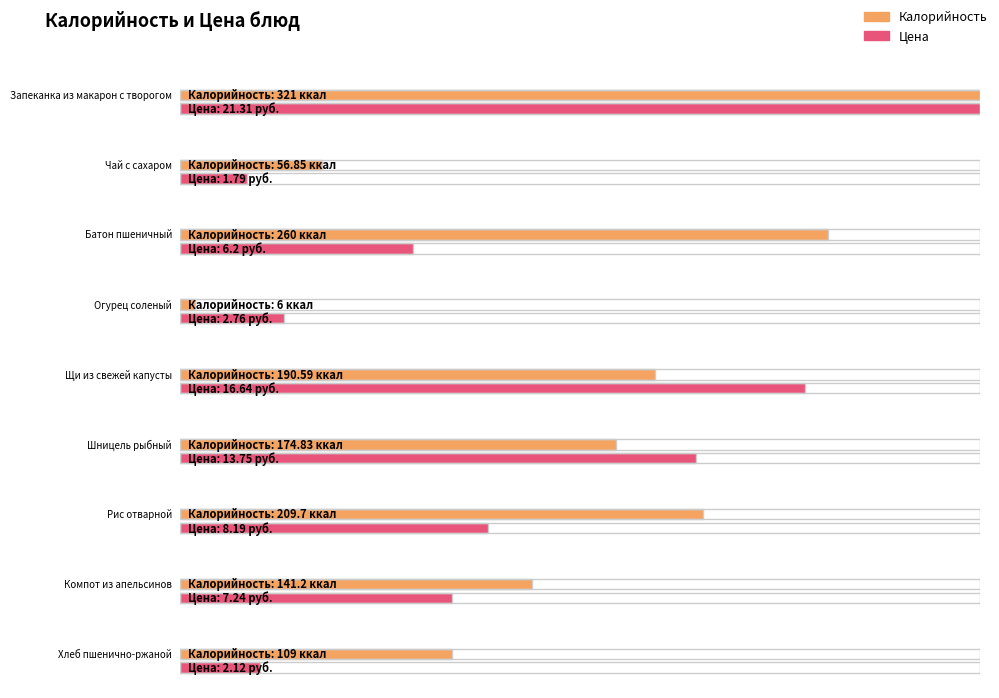

What are all the series names shown in the legend?

Калорийность, Цена